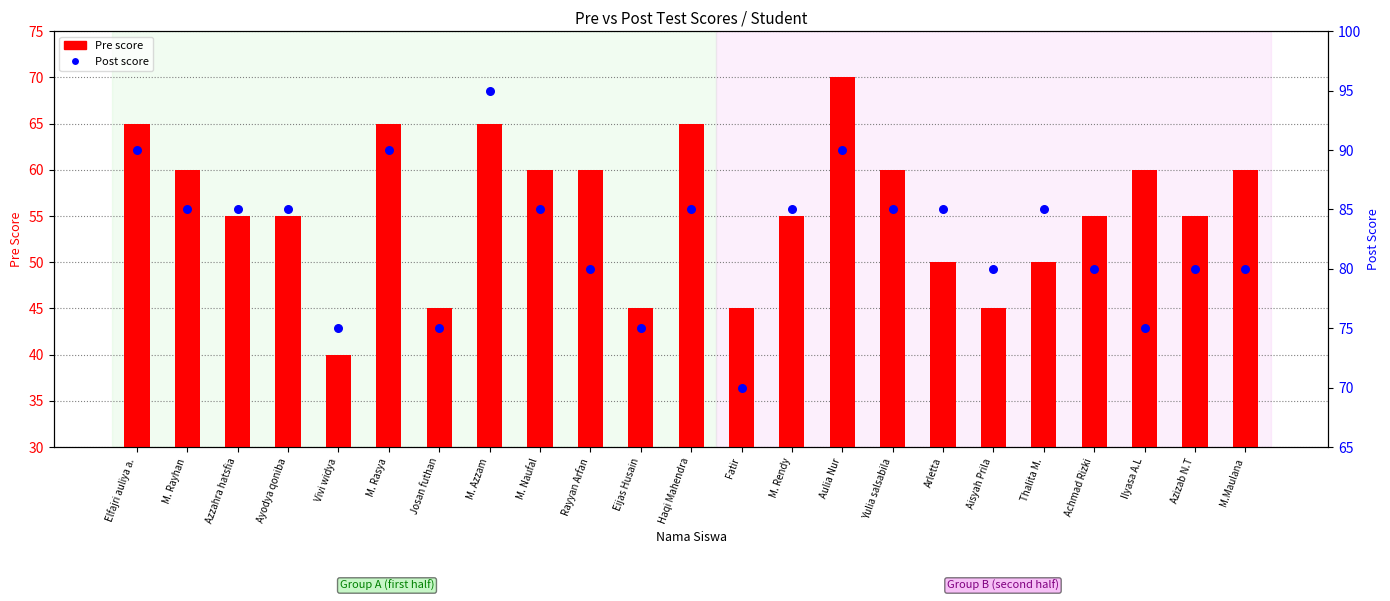

Which series has the widest spread of Y values?

Pre score